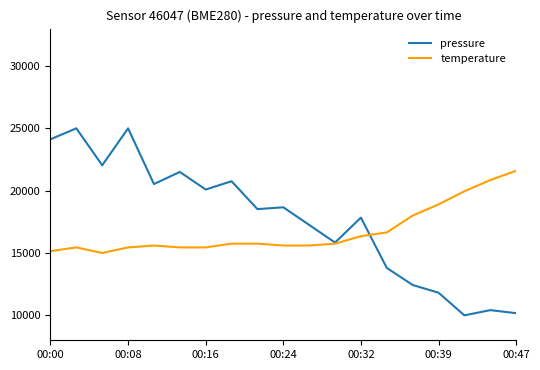

Which series has the largest range (max minus min)?

pressure